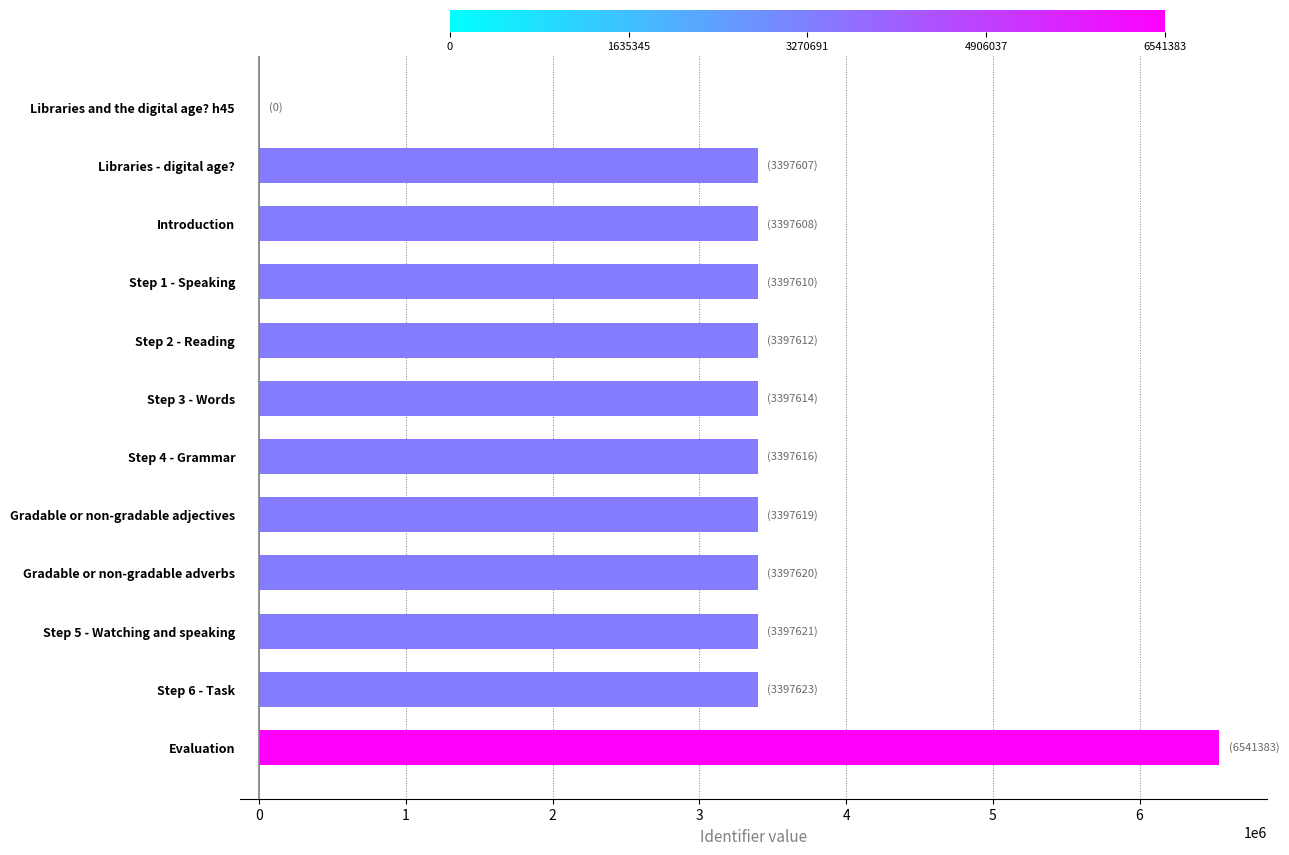

Is it true that the value at Gradable or non-gradable adverbs is 5814202?

False